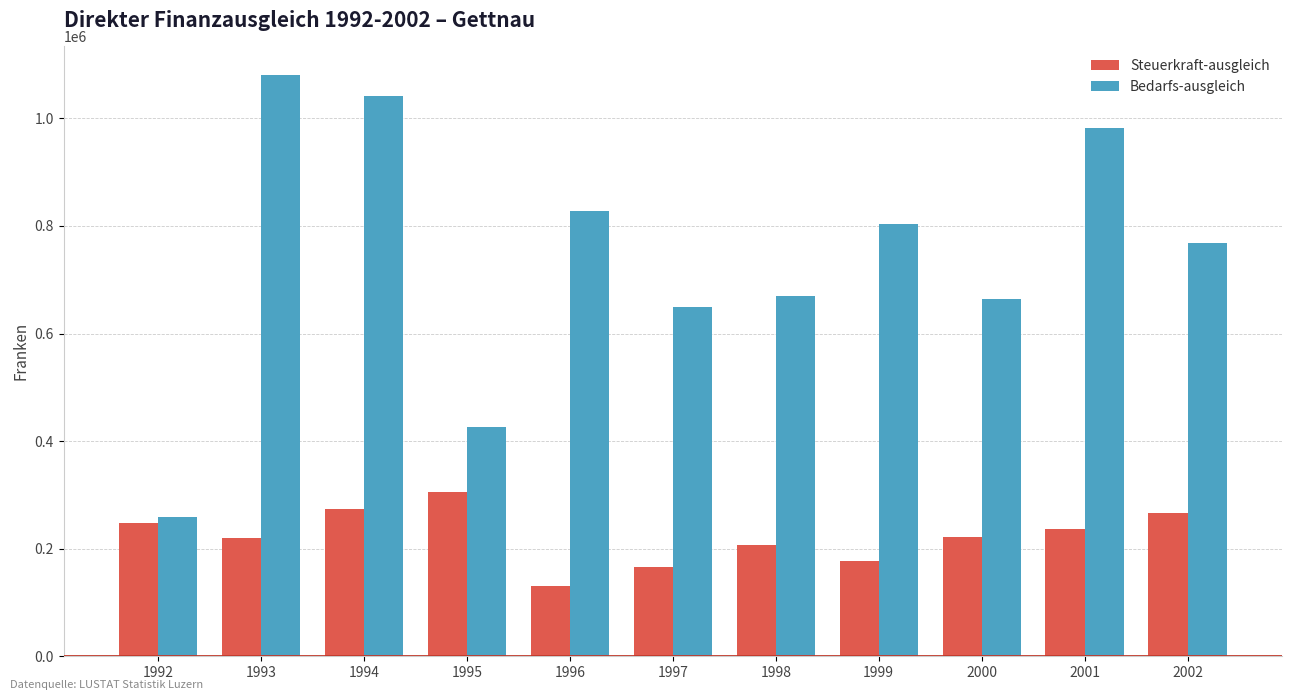

What is the total value across all series at 1992?

505464